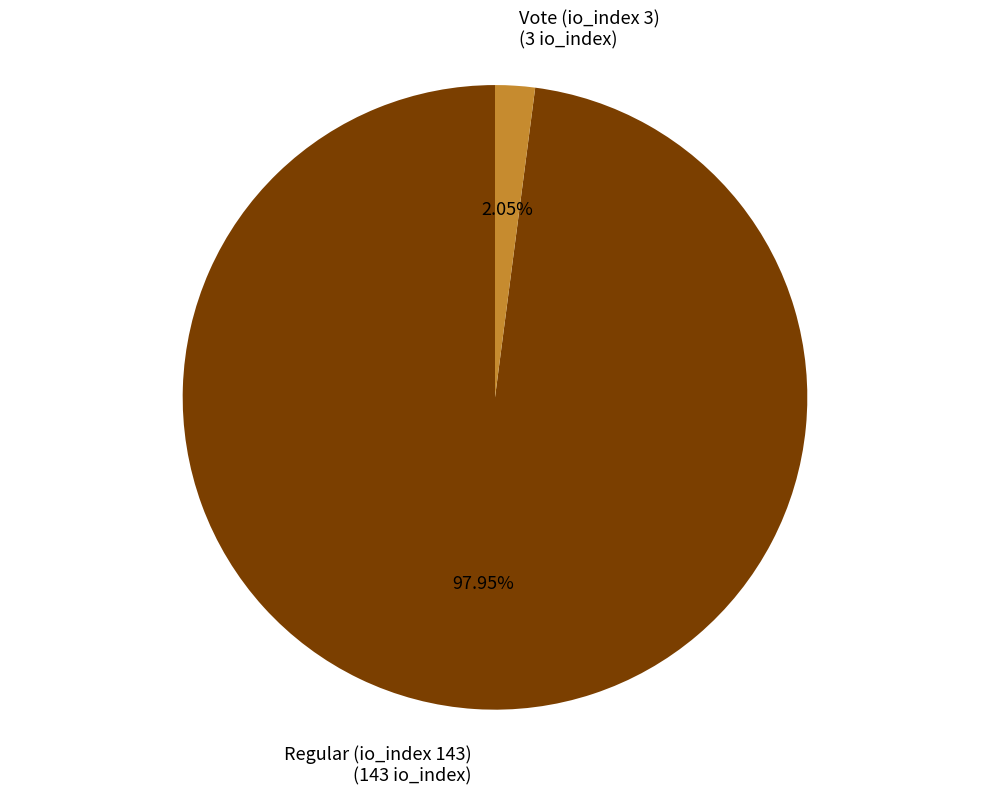

How many segments does this pie chart have?

2